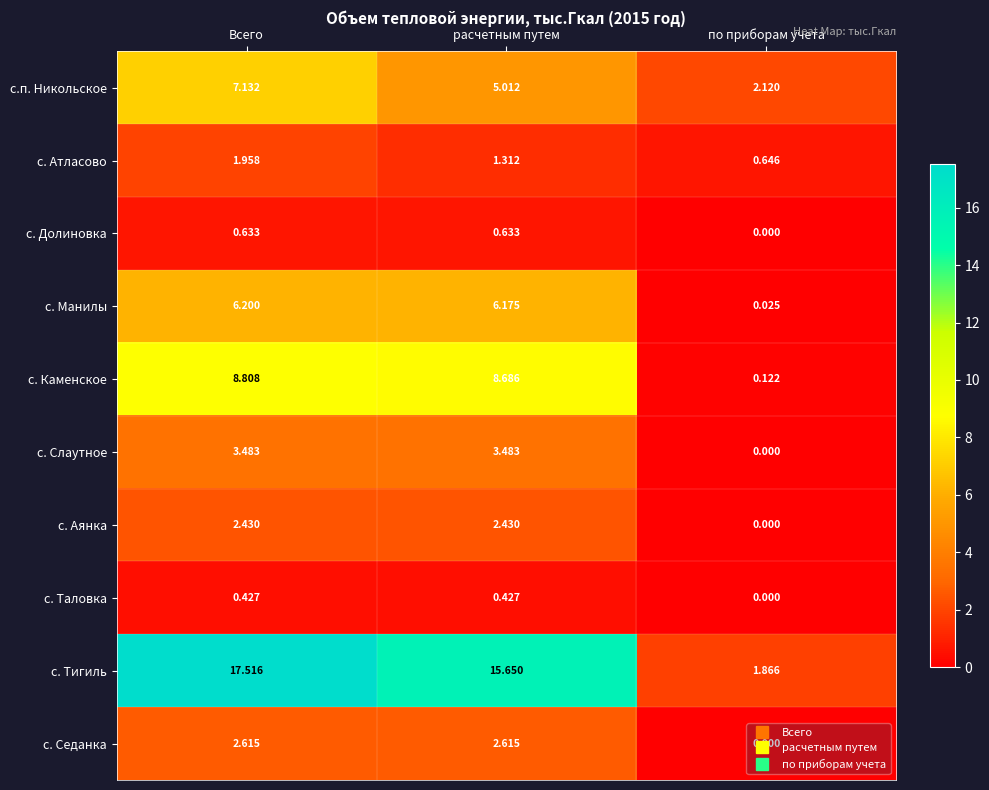

Which category has the highest value across all series?

Всего